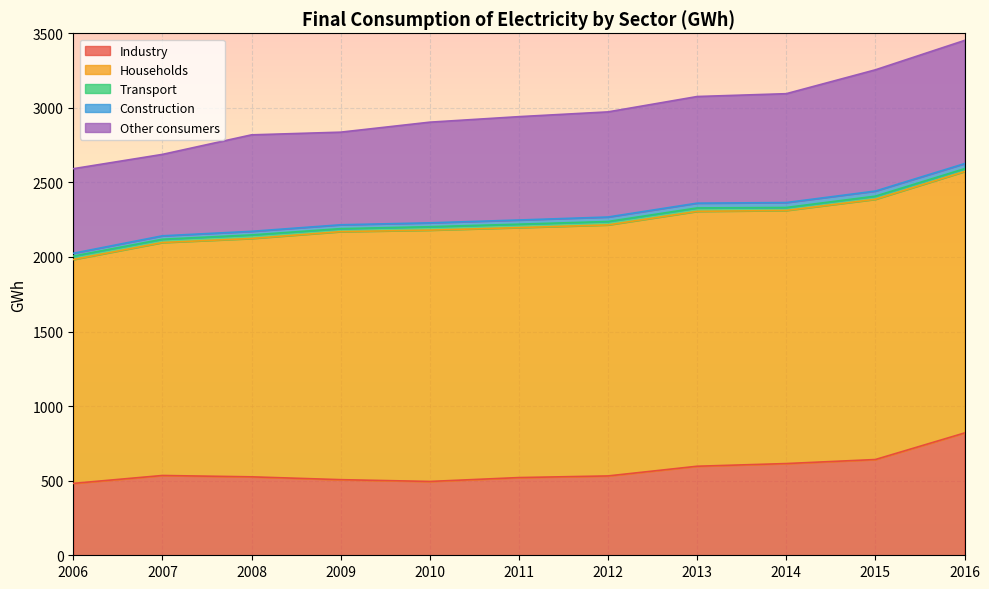

In Households, how many points are higher than both neighbors (excluding endpoints)?

2